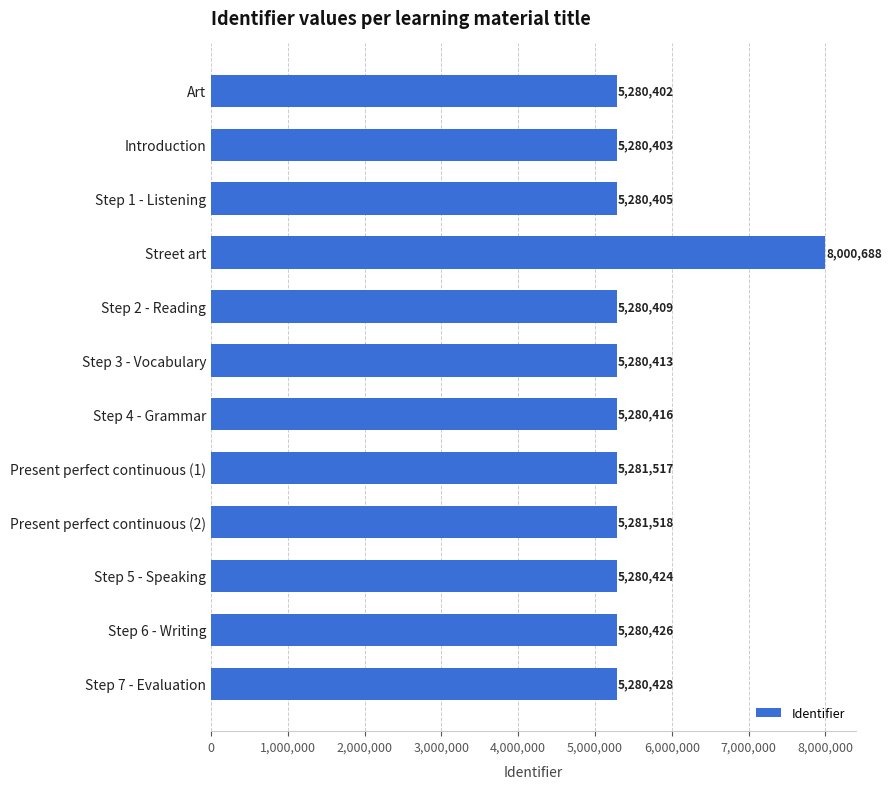

What value does the data have at Step 4 - Grammar, to the nearest 10?

5280420